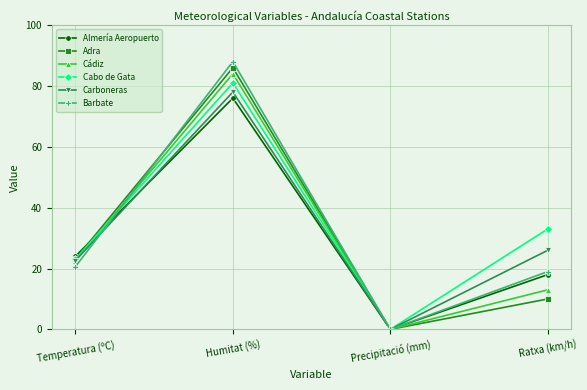

Reading left to right, list all the values displayed in this chart.

Almería Aeropuerto: Temperatura (ºC)=24.0	Humitat (%)=76.0	Precipitació (mm)=0.0	Ratxa (km/h)=18.0
Adra: Temperatura (ºC)=23.1	Humitat (%)=86.0	Precipitació (mm)=0.0	Ratxa (km/h)=10.0
Cádiz: Temperatura (ºC)=22.6	Humitat (%)=84.0	Precipitació (mm)=0.0	Ratxa (km/h)=13.0
Cabo de Gata: Temperatura (ºC)=23.1	Humitat (%)=81.0	Precipitació (mm)=0.0	Ratxa (km/h)=33.0
Carboneras: Temperatura (ºC)=22.6	Humitat (%)=78.0	Precipitació (mm)=0.0	Ratxa (km/h)=26.0
Barbate: Temperatura (ºC)=20.6	Humitat (%)=88.0	Precipitació (mm)=0.0	Ratxa (km/h)=19.0